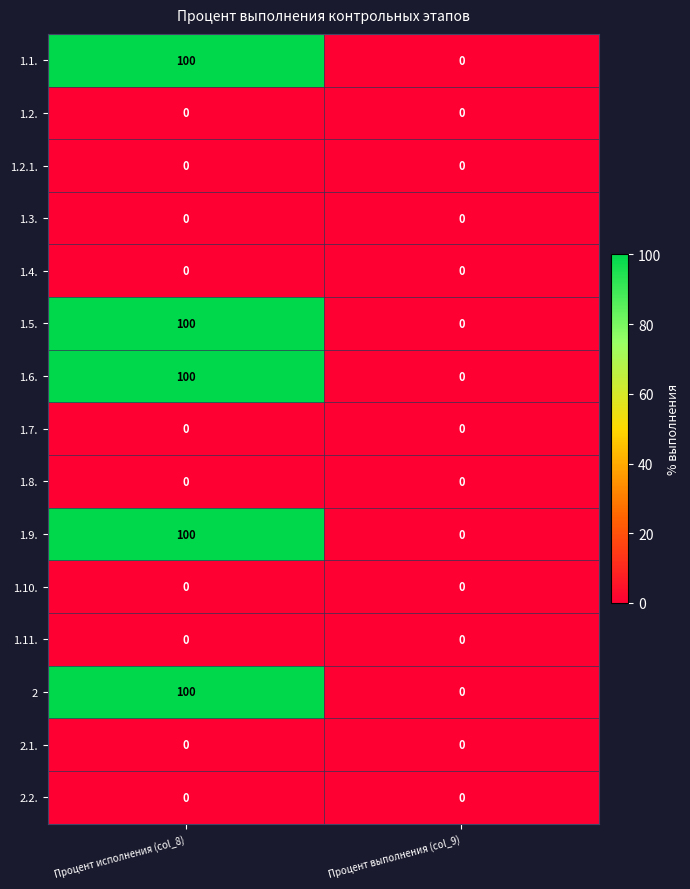

What is the spread (max minus min) of values at Процент исполнения (col_8)?

100